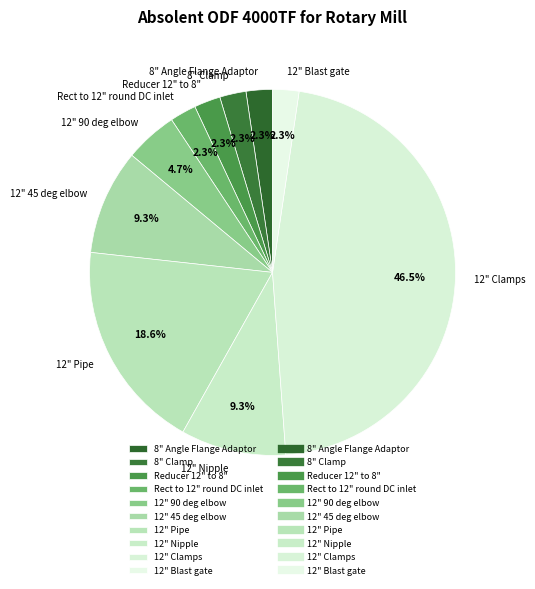

Is there any slice that represents more than half of the pie?

No